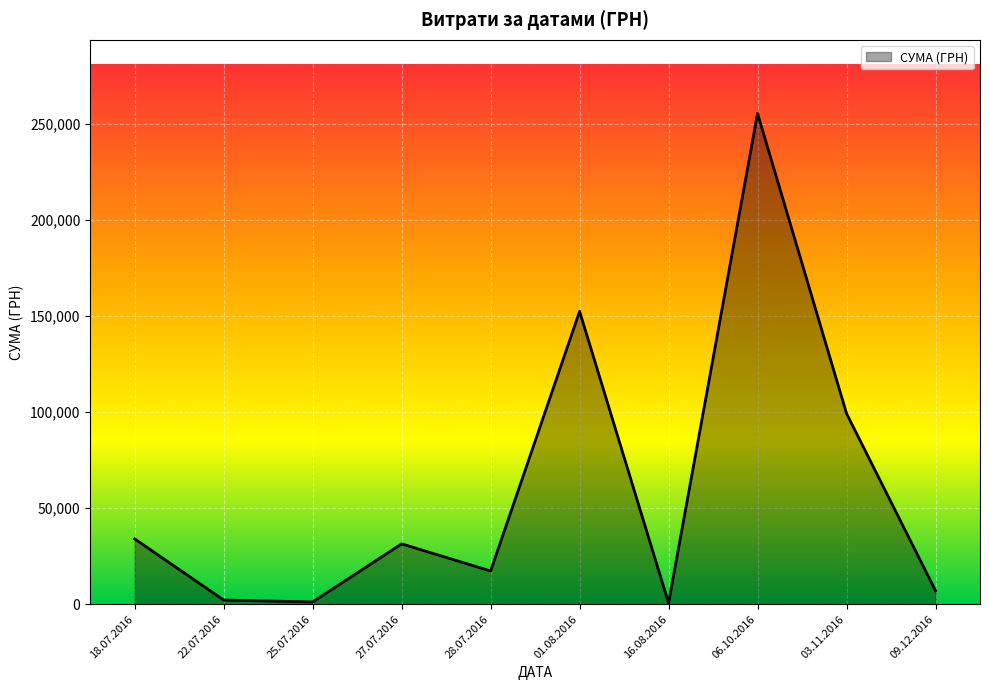

Is it true that the value at 06.10.2016 is 90692.8?

False